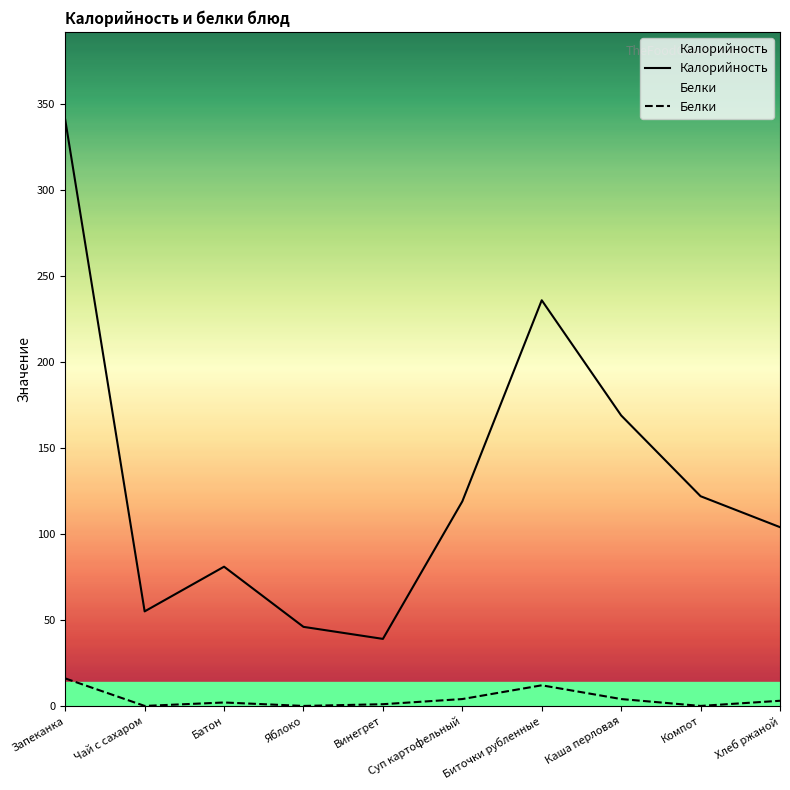

How many values in the Калорийность series are below 119?

5